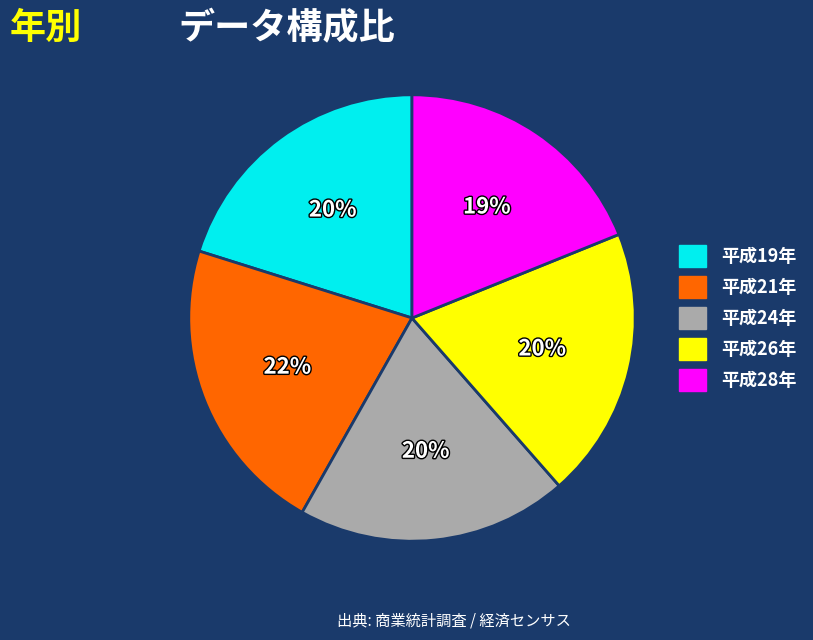

What percentage is the 平成26年 slice, to the nearest percent?

20%